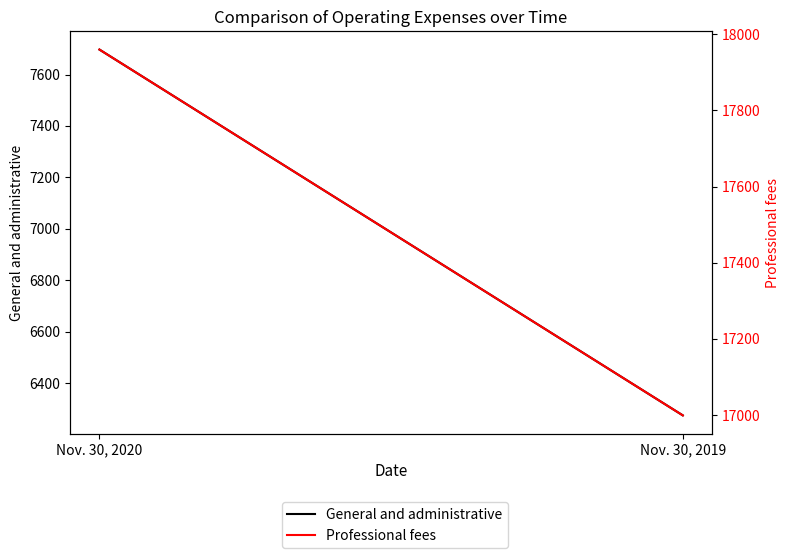

Is it true that General and administrative equals 6274 at Nov. 30, 2019?

True